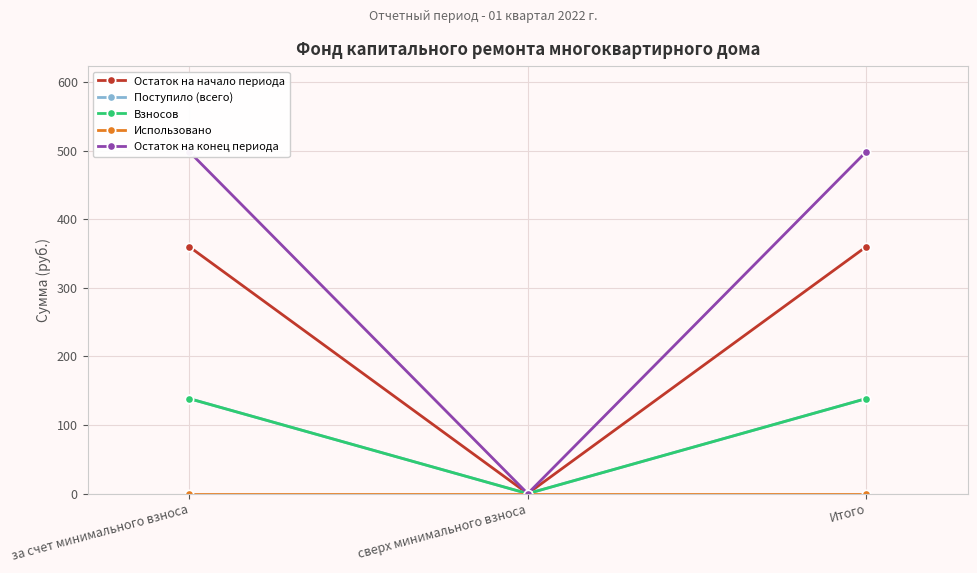

Which label corresponds to the smallest value in the chart?

сверх минимального взноса